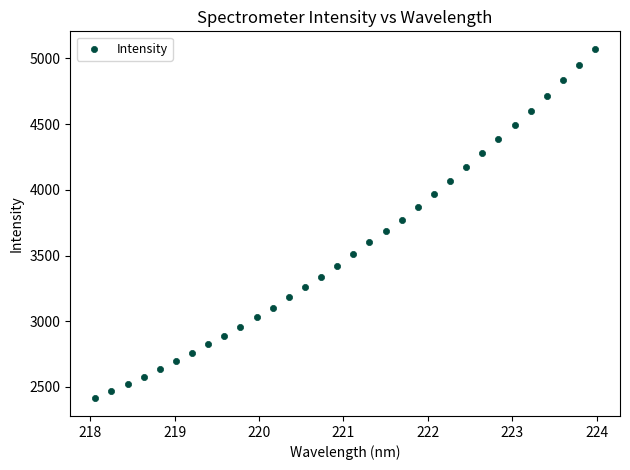

What is the range of X values (max minus min)?

5.9